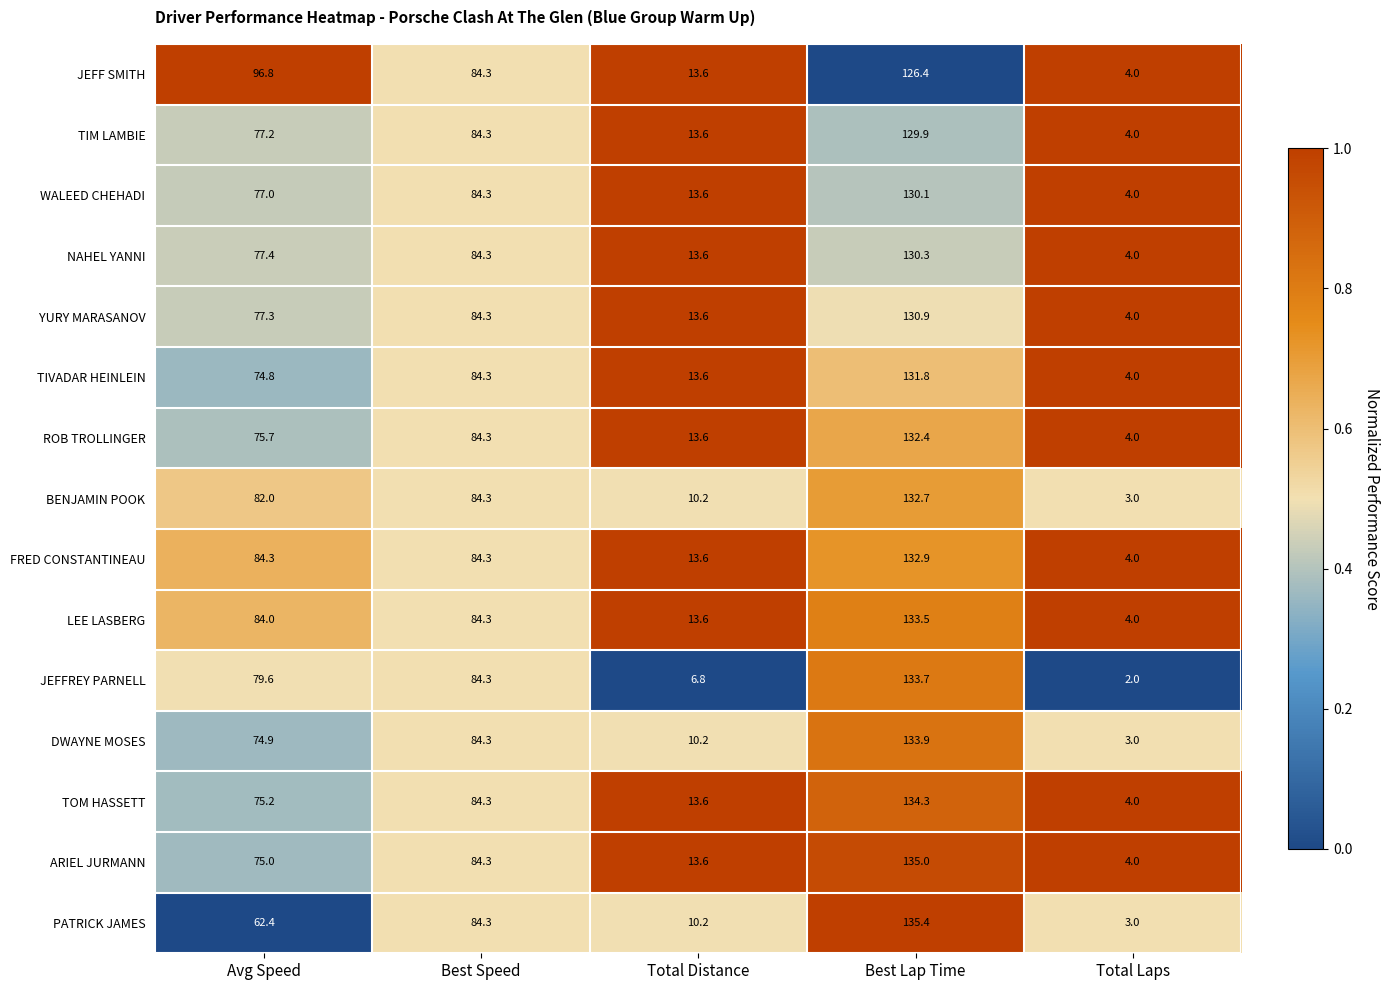

Which series has the largest total across all categories?

JEFF SMITH